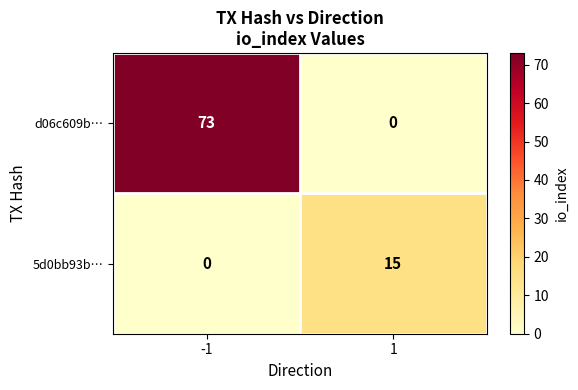

True or false: 5d0bb93b… has a value of -7 at -1.

False